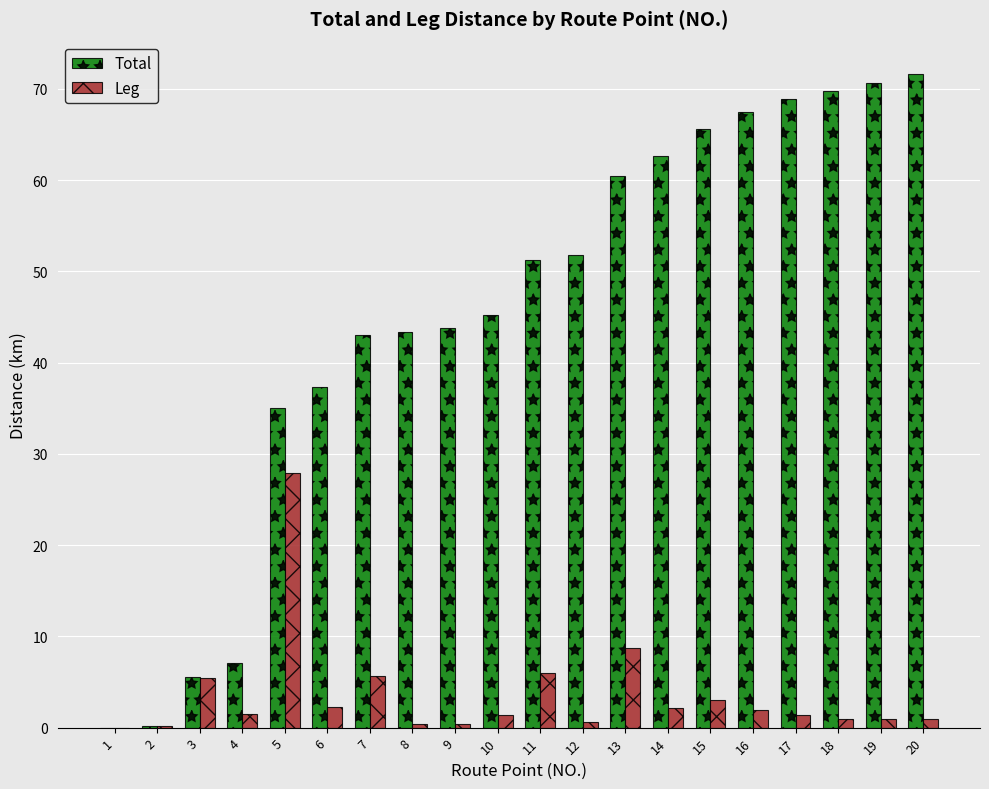

Are the bars grouped side by side (vs. stacked)?

Yes